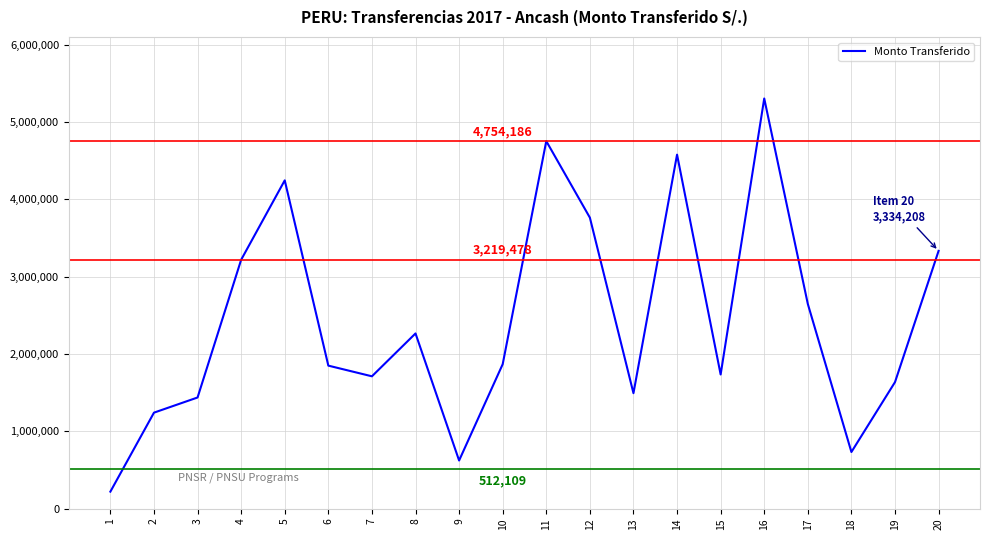

The value at 15 is 2414603. True or false?

False